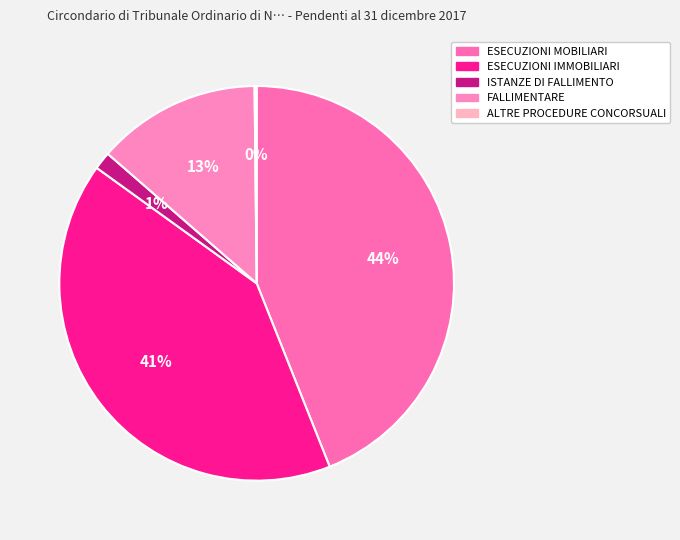

Is ALTRE PROCEDURE CONCORSUALI the majority of the pie?

No